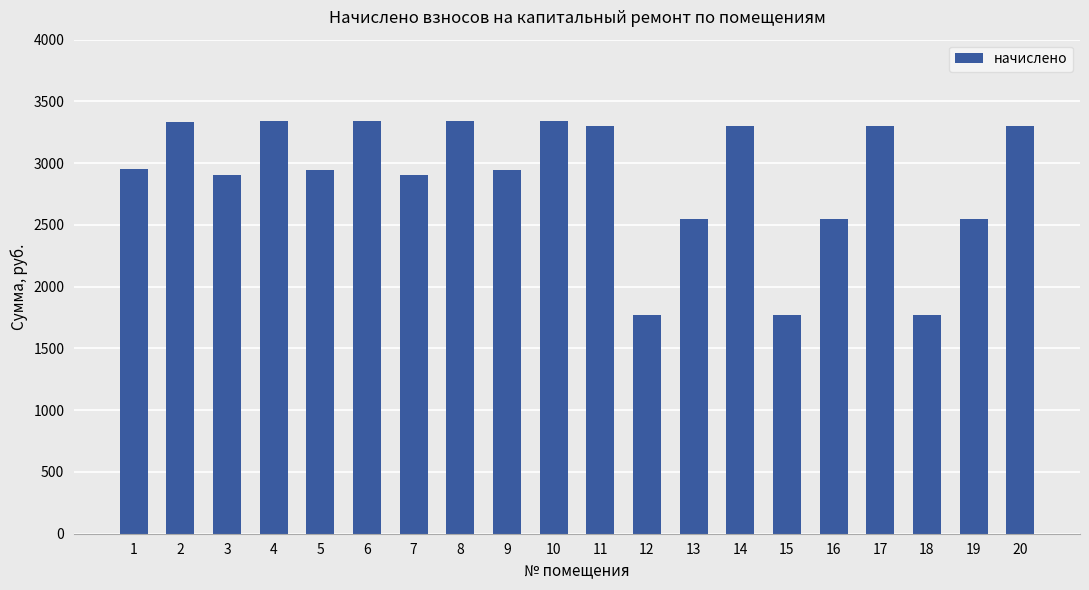

Is it true that the value at 1 is 1687.5?

False